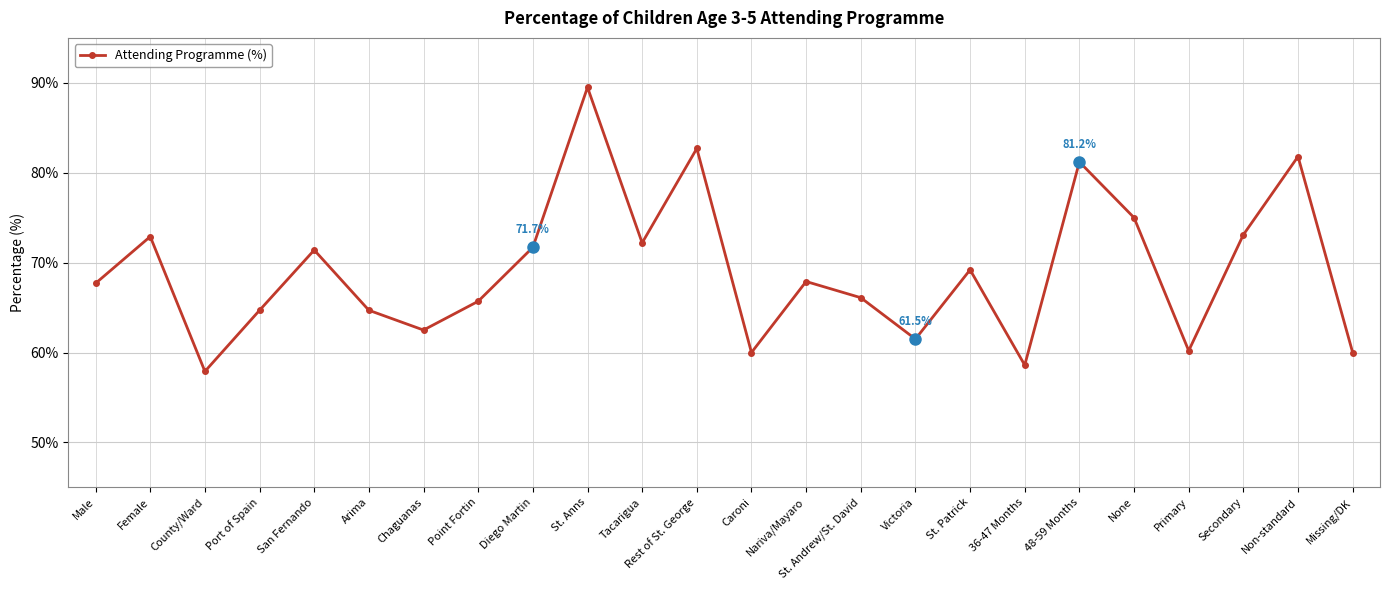

At which label does the data first exceed 67?

Male